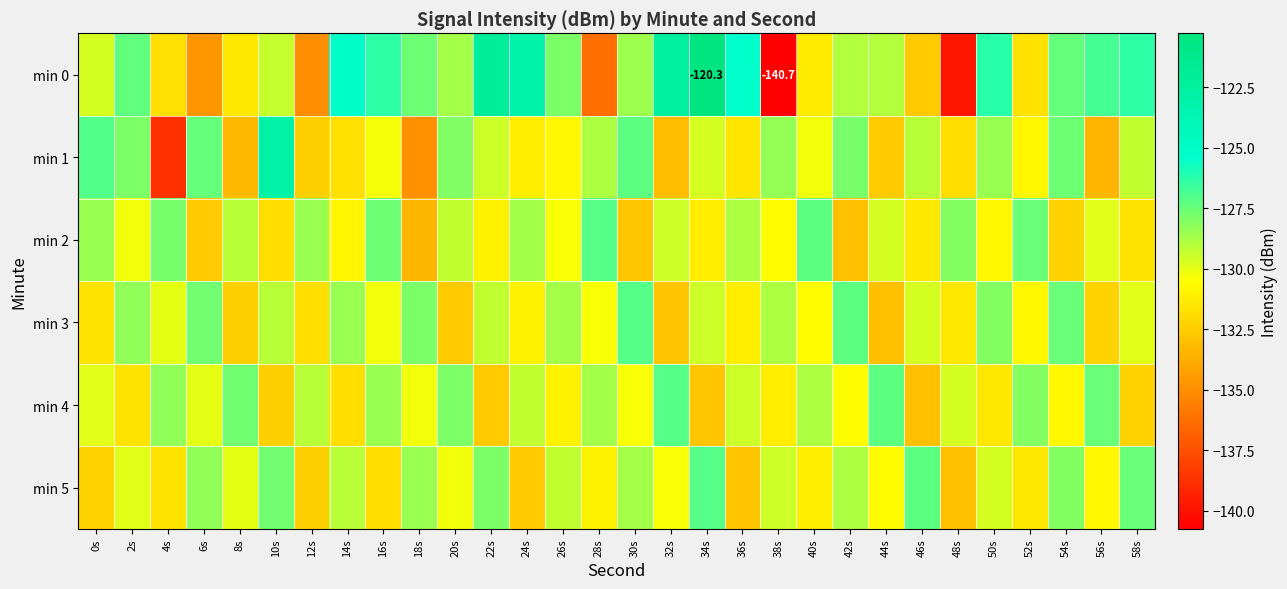

Between 14s and 18s, which is larger?

14s